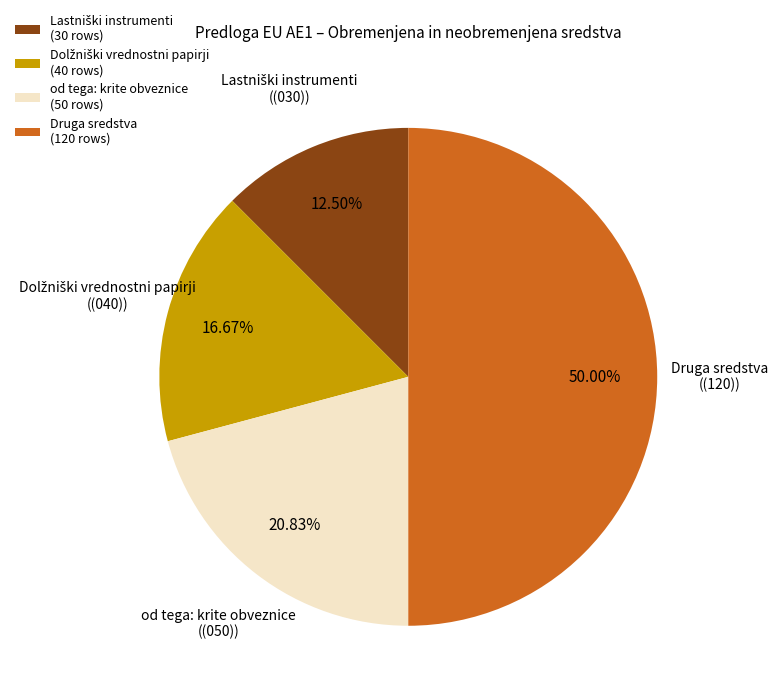

What is the ratio of the value at od tega: krite obveznice (50 rows) to the value at Druga sredstva (120 rows)?

0.4